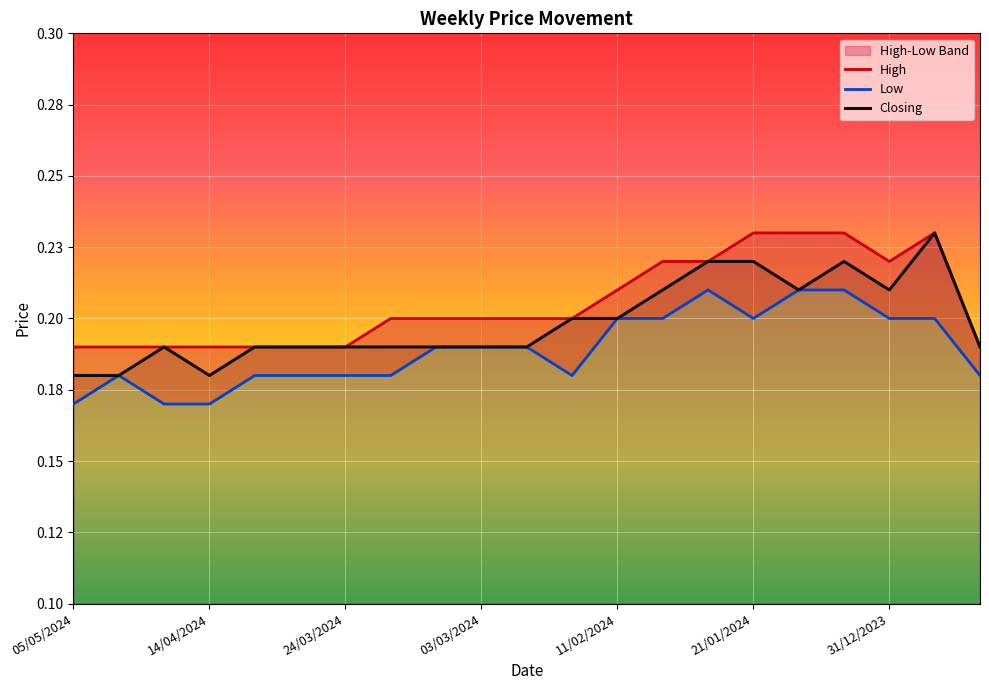

Count the High values in the range 0 to 1.

21